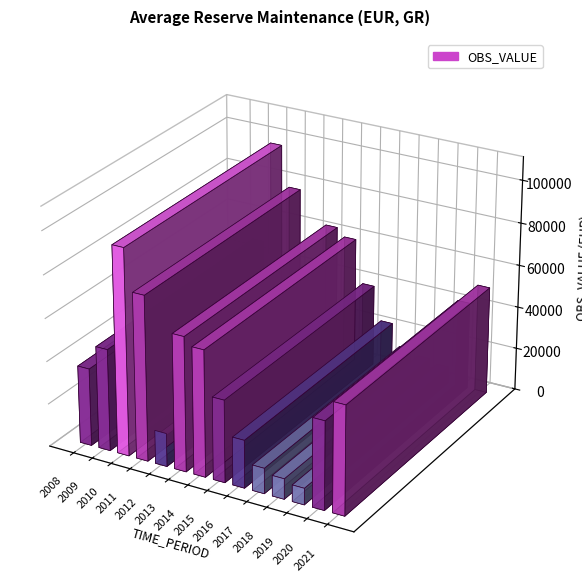

What is the sum of all values?

577402.8